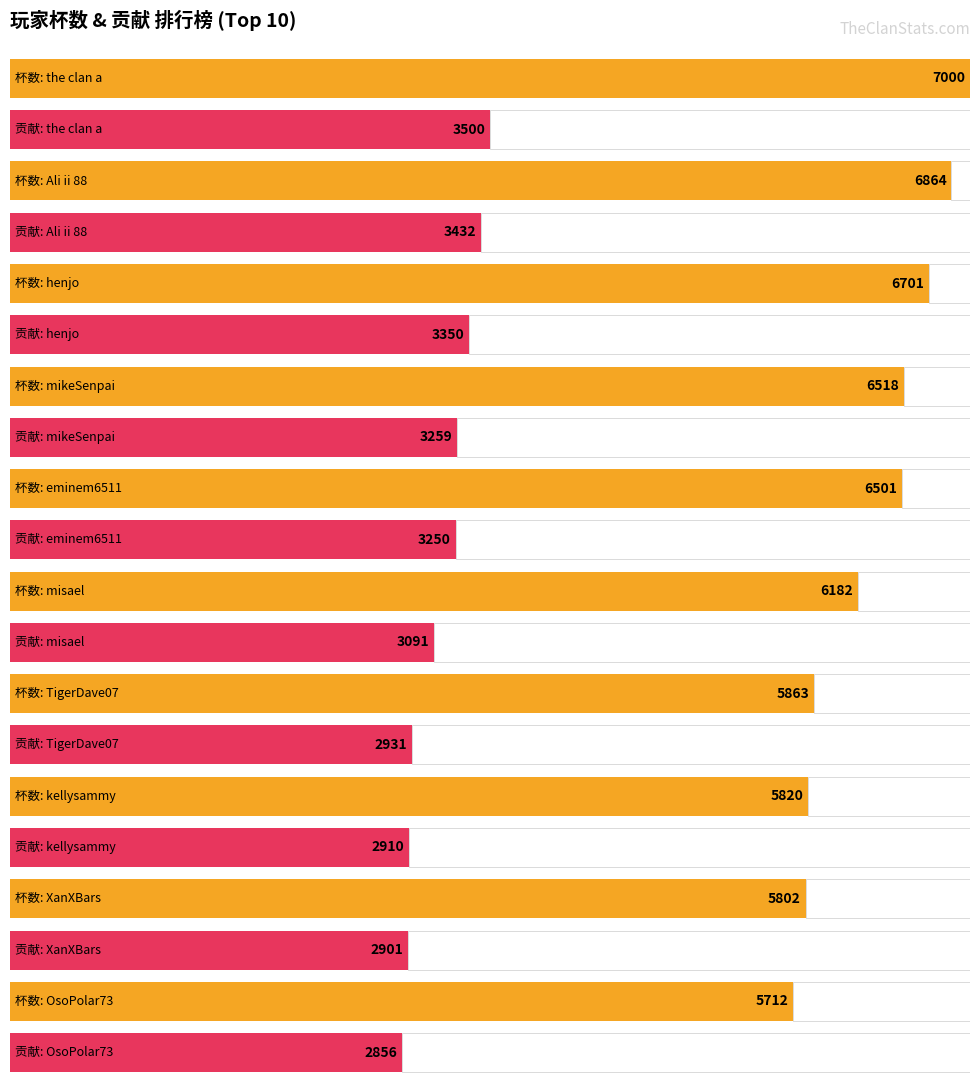

At TigerDave07, list the series in order from largest to smallest.

杯数, 贡献